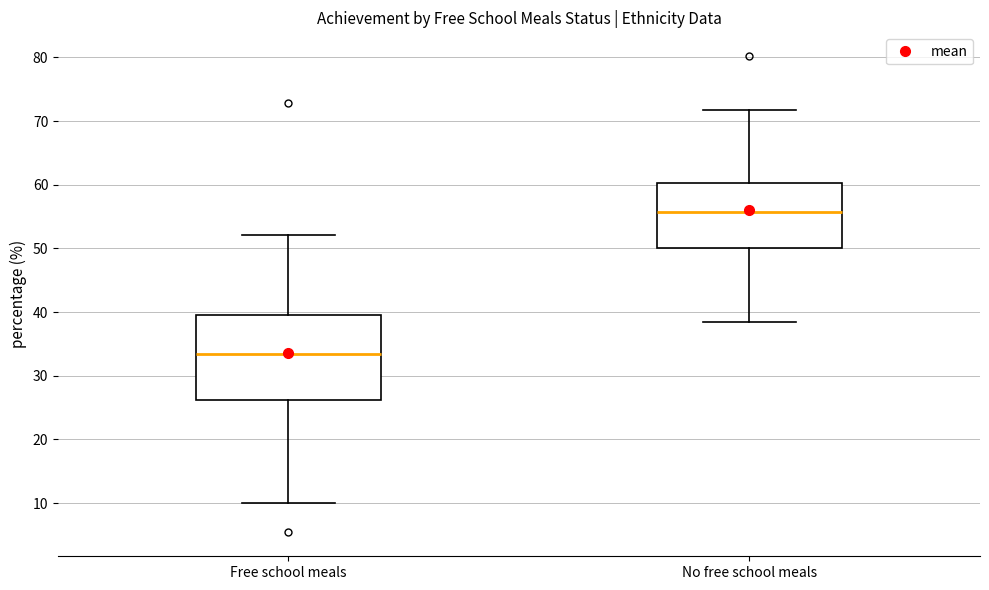

Which box is the tallest, from its lower edge to its upper edge?

Free school meals